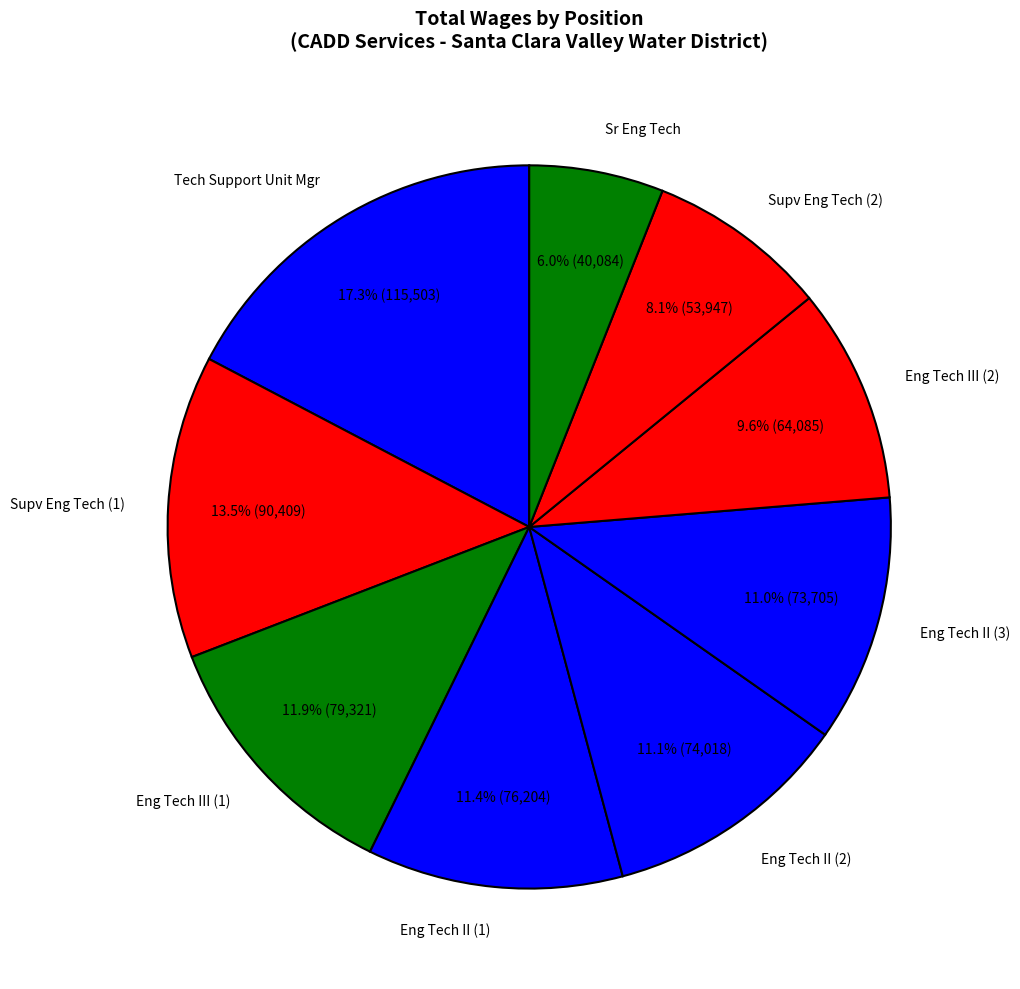

Which category has the smallest portion of the pie?

Sr Eng Tech